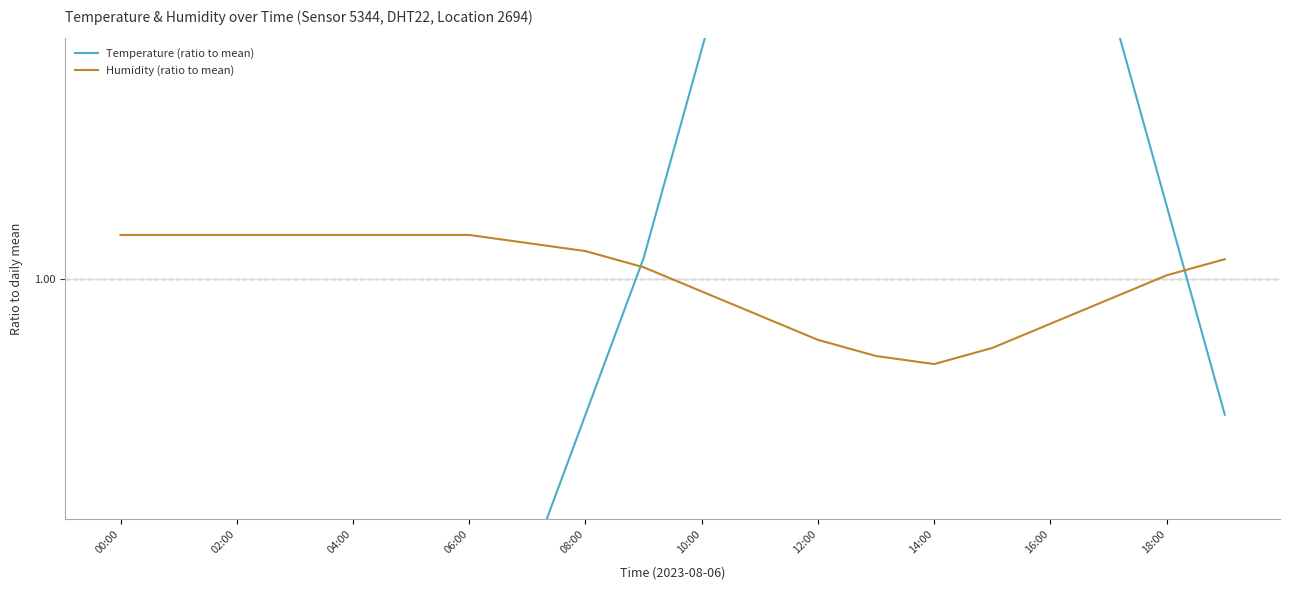

How many distinct data groups are displayed?

2